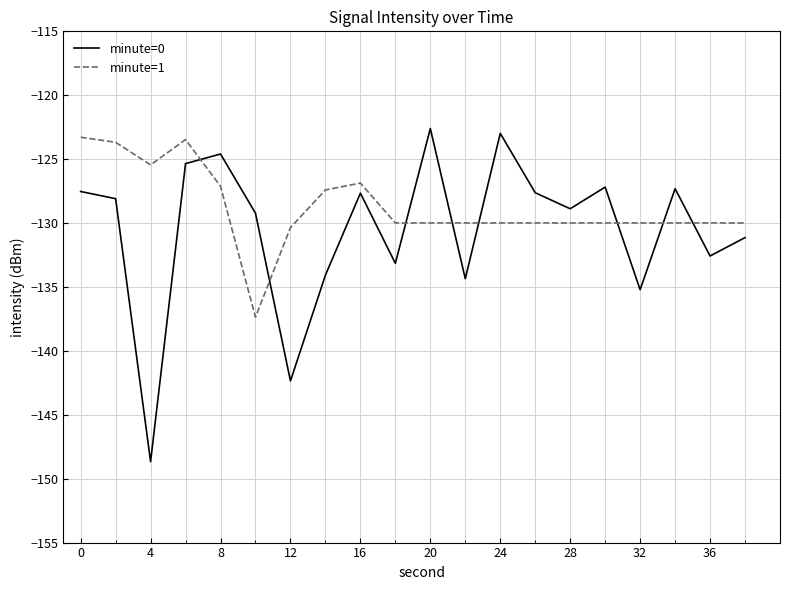

Which series ends up on top after the final intersection of minute=1 and minute=0?

minute=1